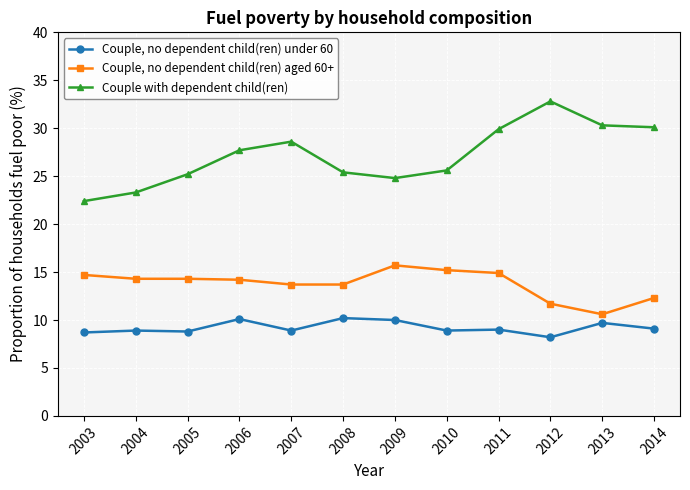

Is it true that Couple with dependent child(ren) equals 30.1 at 2014?

True